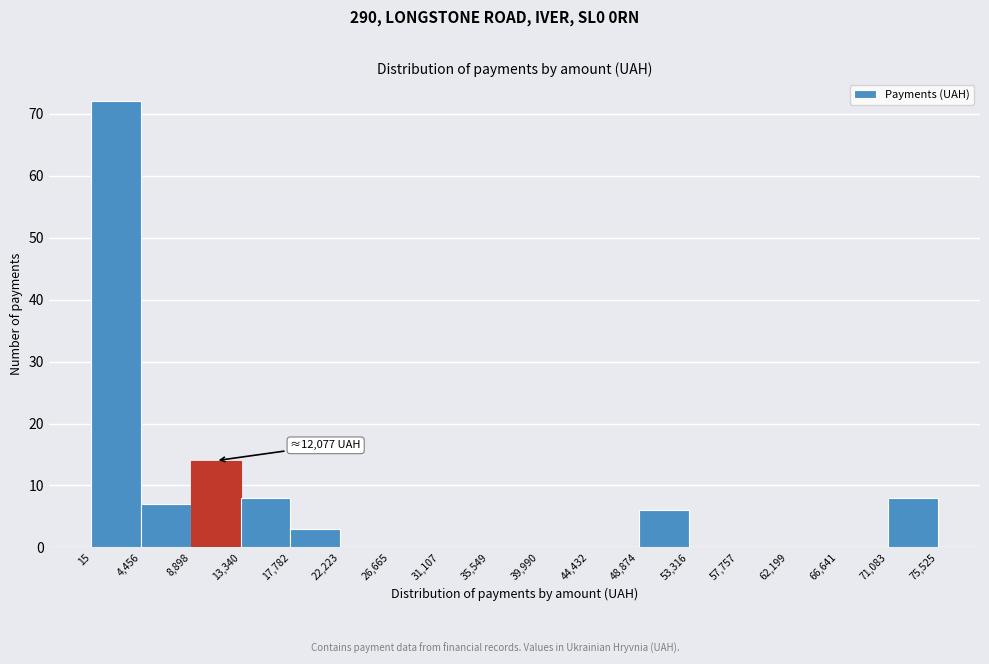

Which range on the x-axis has the tallest bar?

15 to 4,456